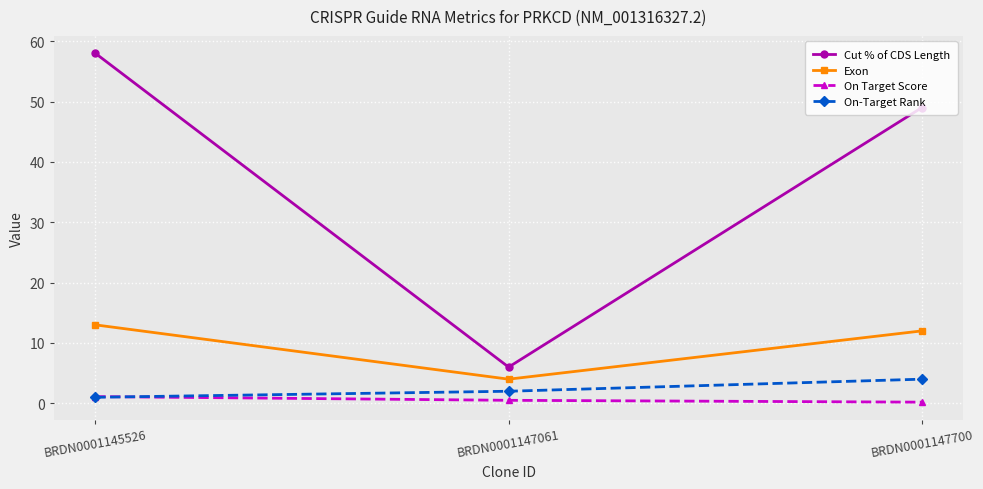

Which series has the largest range (max minus min)?

Cut % of CDS Length